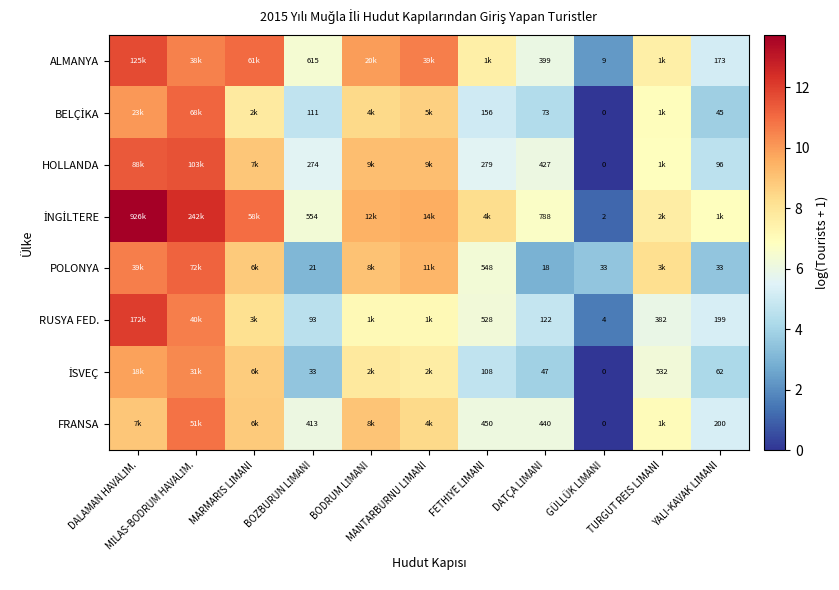

Is the value of POLONYA at GÜLLÜK LİMANI greater than the value of RUSYA FED. at GÜLLÜK LİMANI?

Yes